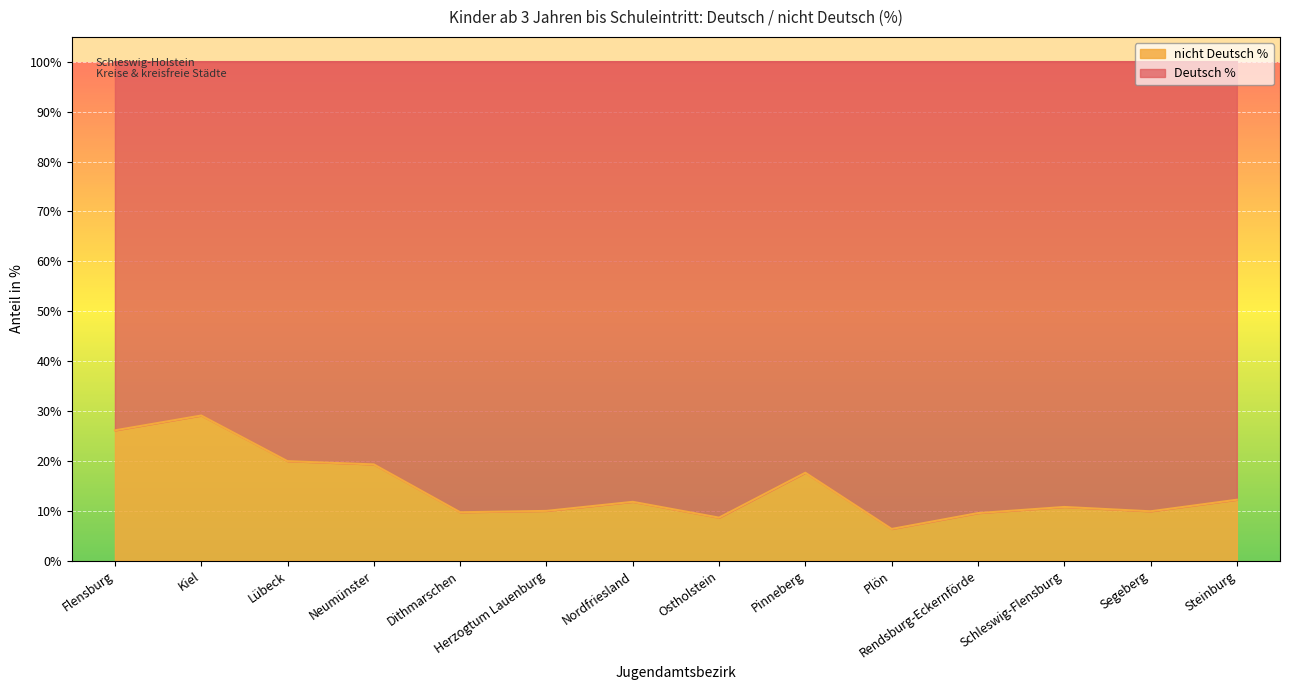

Where is the first local minimum?

Dithmarschen